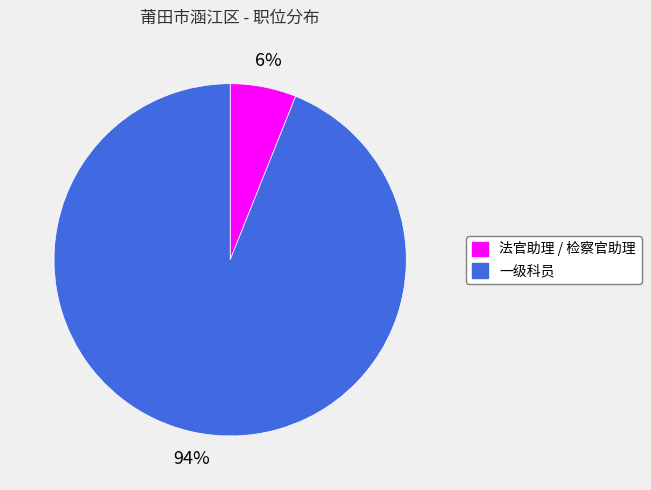

Is it true that 法官助理 / 检察官助理 is 1% of the pie?

False